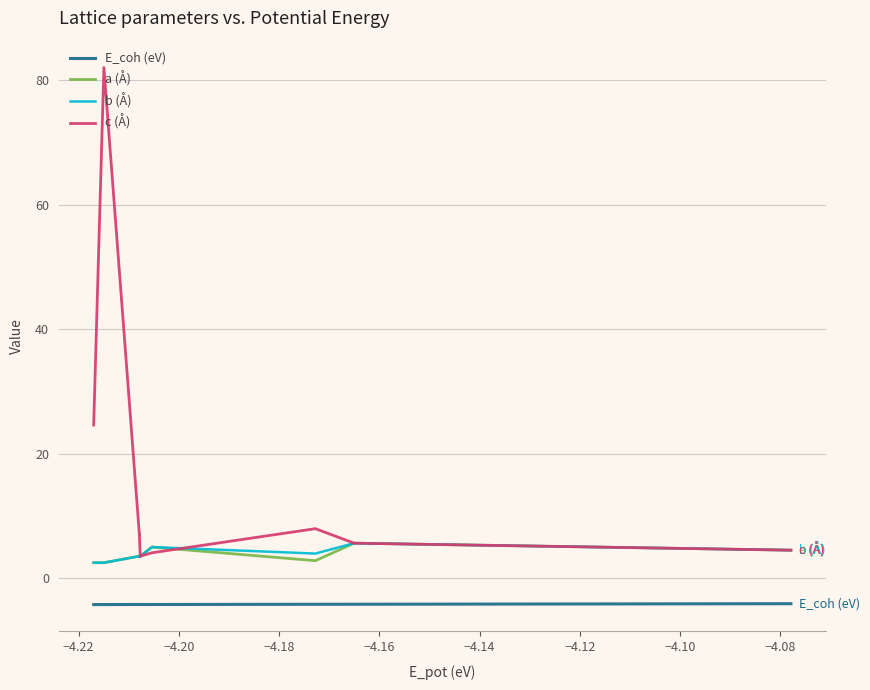

Which series has the widest spread of values?

c (Å)